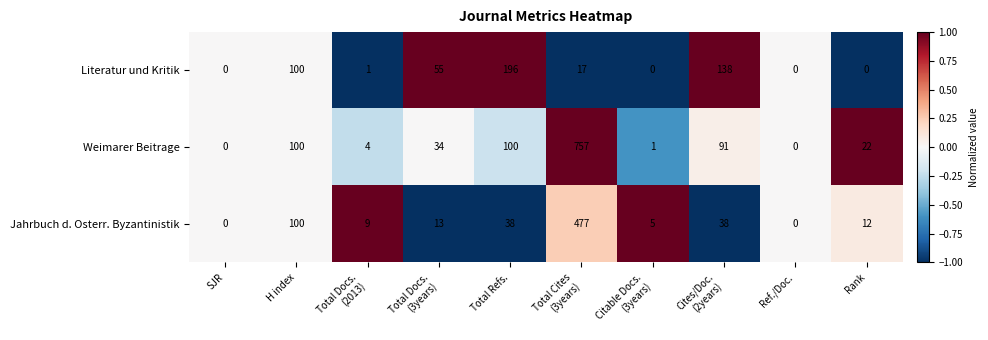

At which category is the sum across all series the highest?

Total Cites
(3years)